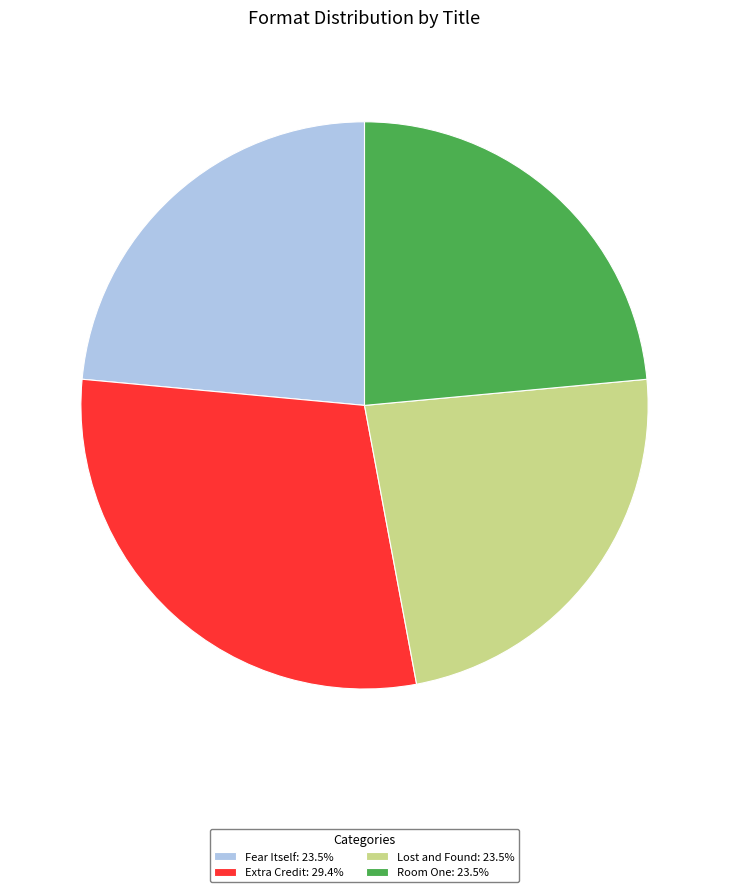

Does Extra Credit: 29.4% account for over 50% of the chart?

No